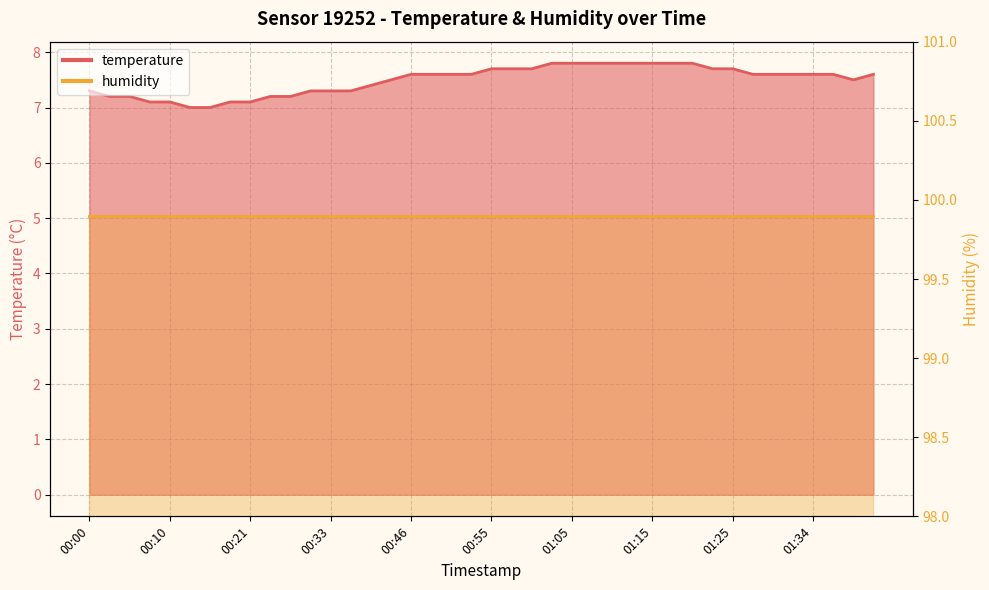

Between 00:23 and 01:37, which is larger?

01:37